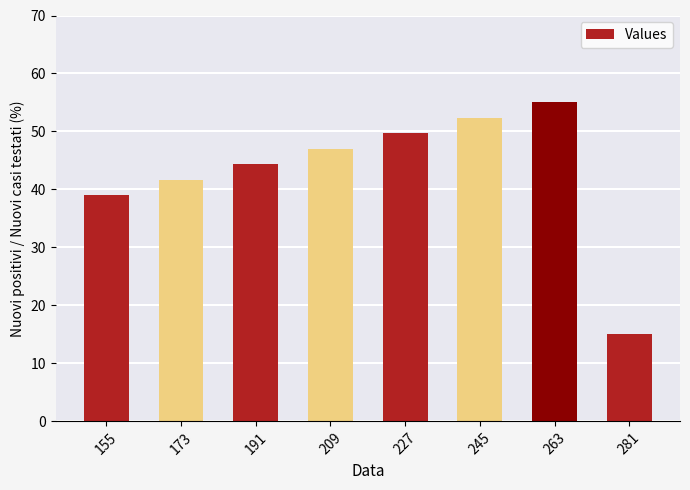

Reading right to left, transcribe all the data shown in this chart.

15.0	55.0	52.3	49.7	47.0	44.4	41.7	39.1